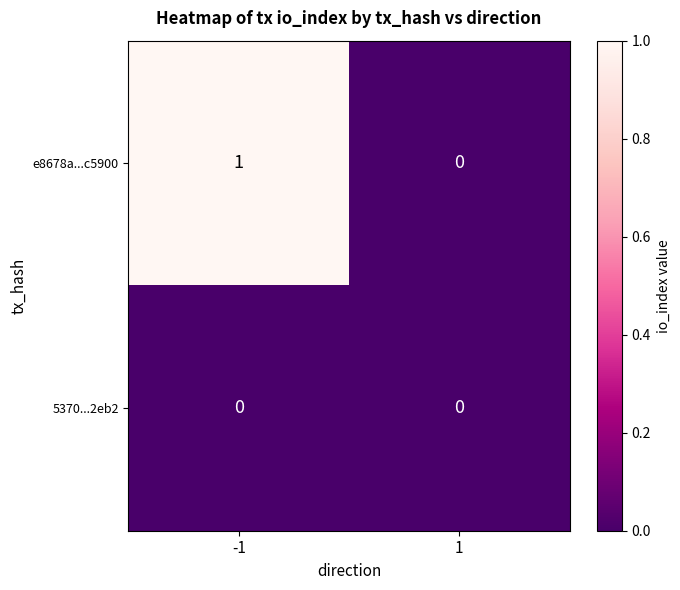

Reading left to right, transcribe all the data shown in this chart.

e8678a...c5900: -1=1	1=0
5370...2eb2: -1=0	1=0